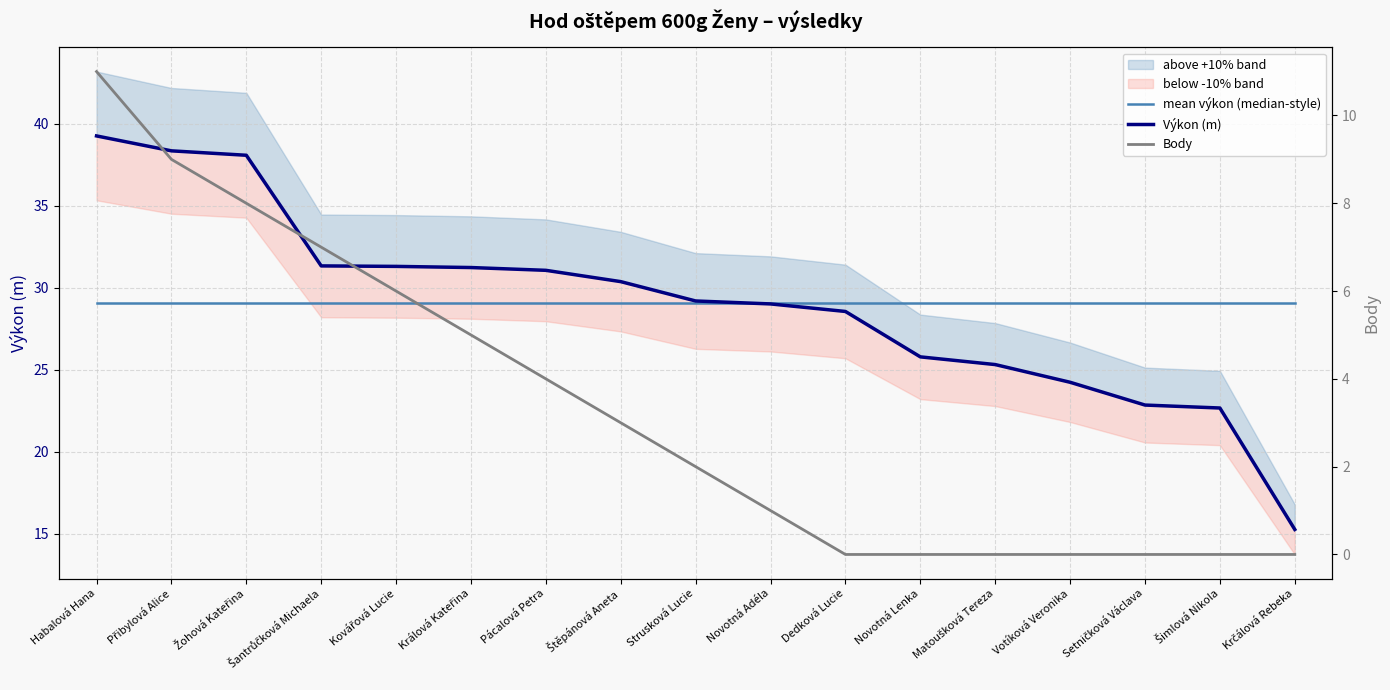

Which has a higher value, Matoušková Tereza or Habalová Hana?

Matoušková Tereza